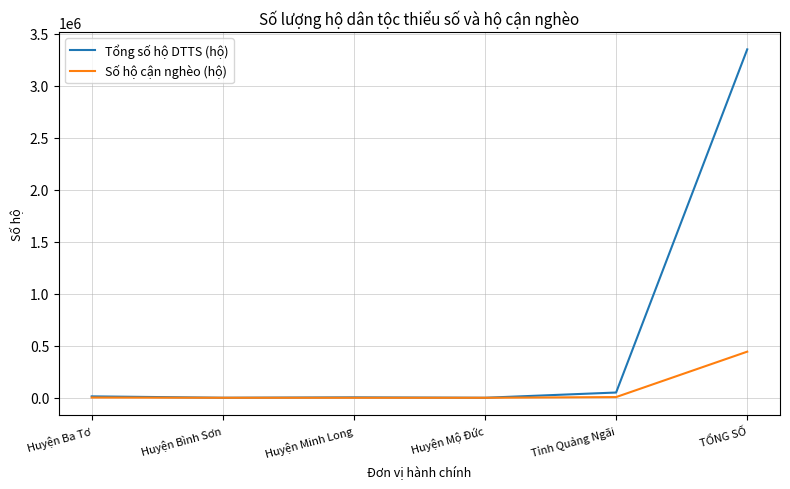

Which series has the largest range (max minus min)?

Tổng số hộ DTTS (hộ)